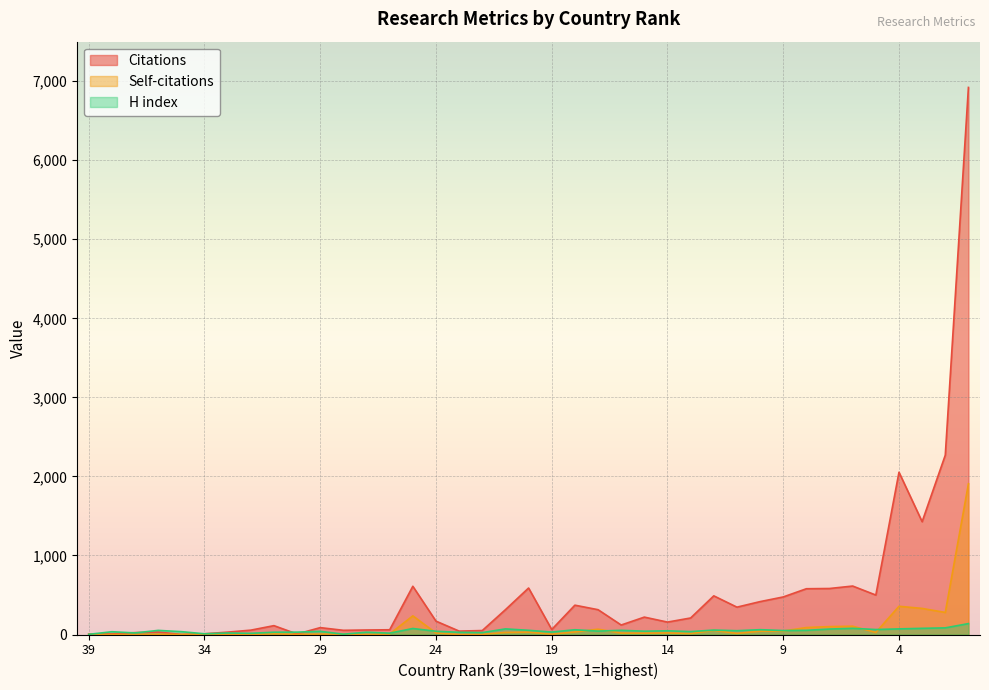

Rank the series by their maximum value, from lowest to highest.

H index, Self-citations, Citations